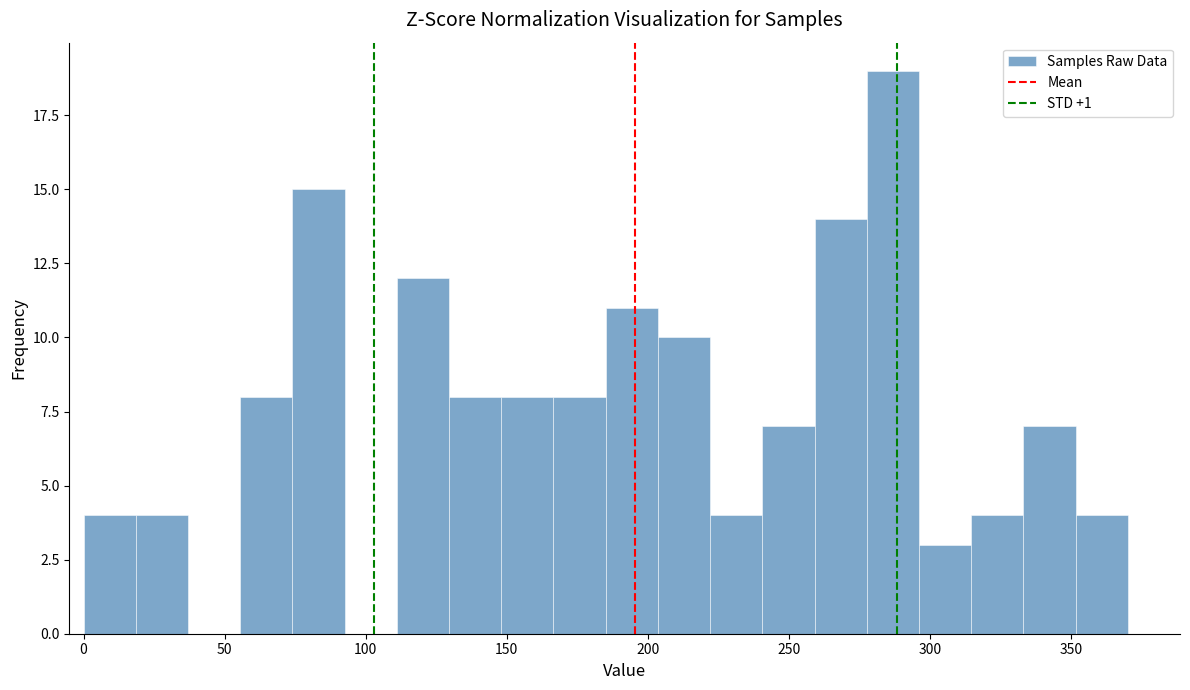

Around what value on the x-axis is the tallest bar? Give the approximate position of its centre, as read against the axis.

285